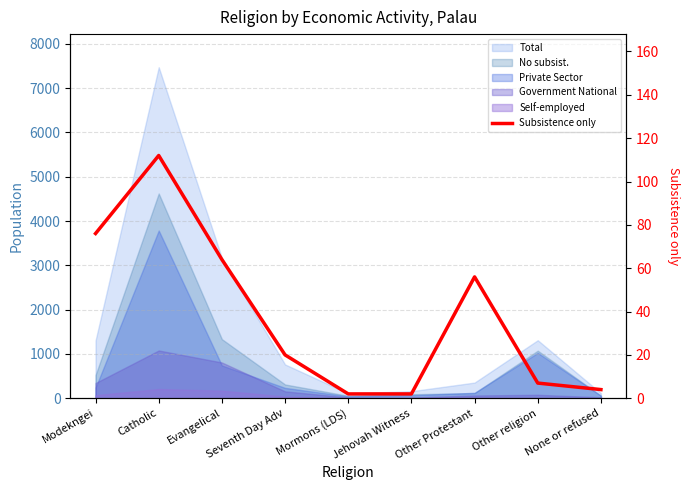

Where is the first local maximum?

Catholic